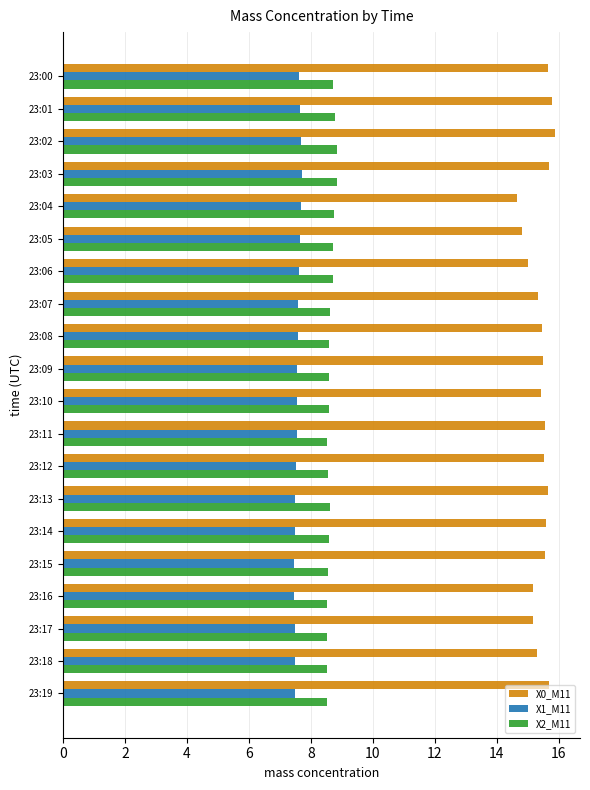

What are all the series names shown in the legend?

X0_M11, X1_M11, X2_M11